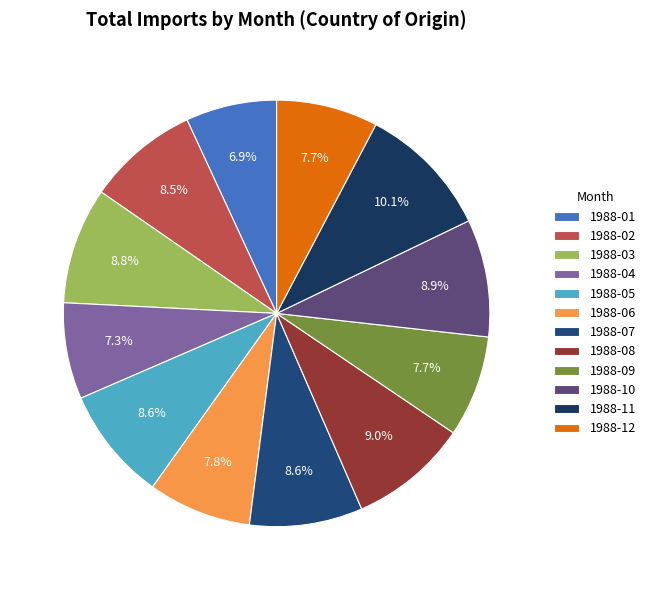

What is the change in value from 1988-02 to 1988-07?

+45